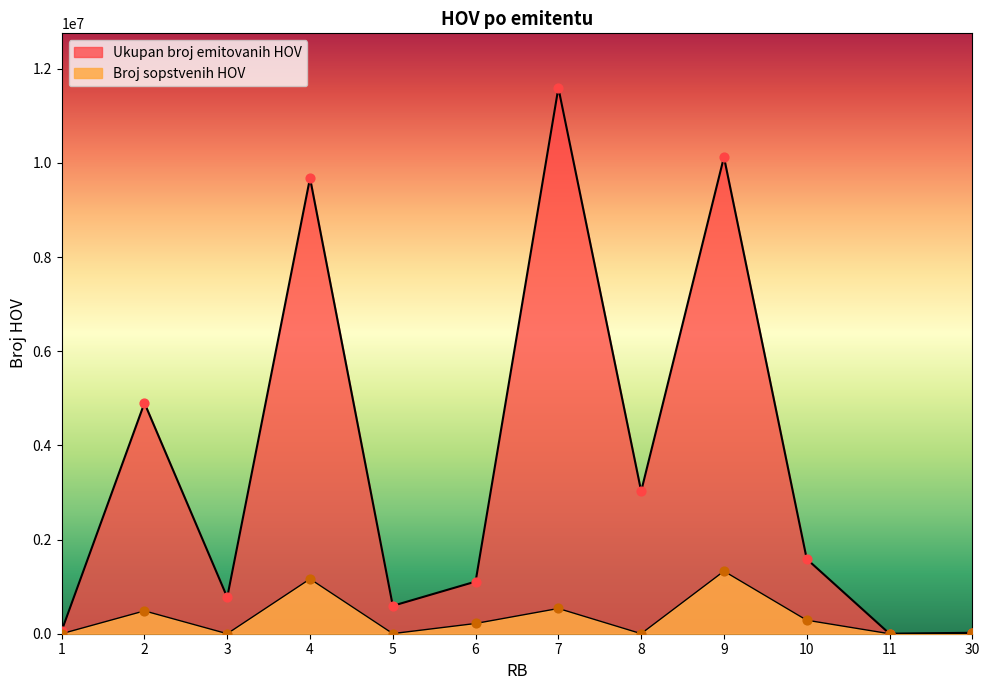

At which category is the sum across all series the highest?

7